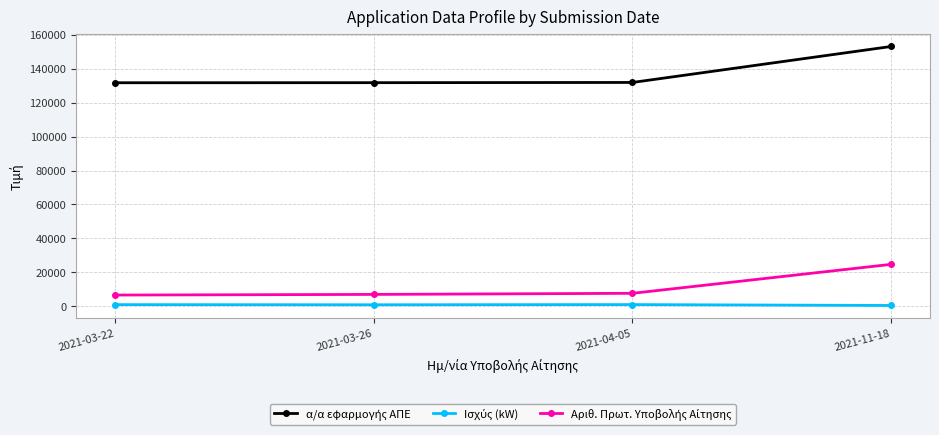

How many lines are shown in the chart?

3